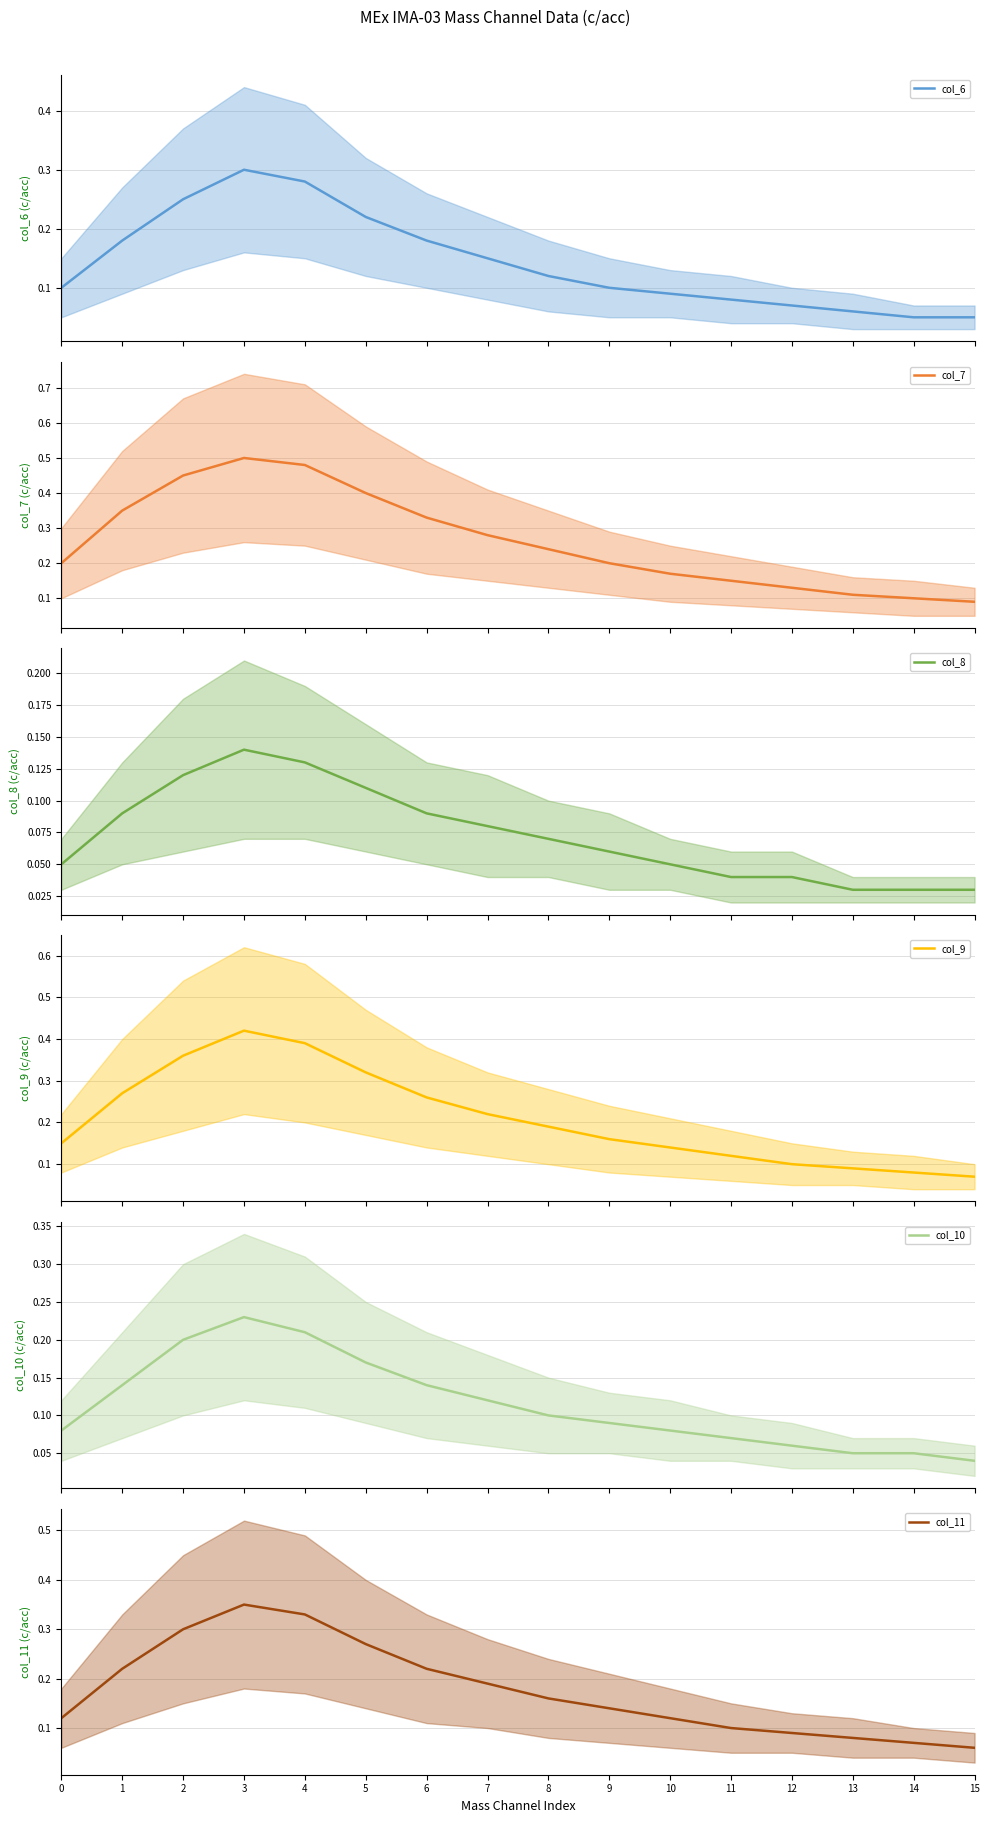

Read the col_9 value at 1.

0.3